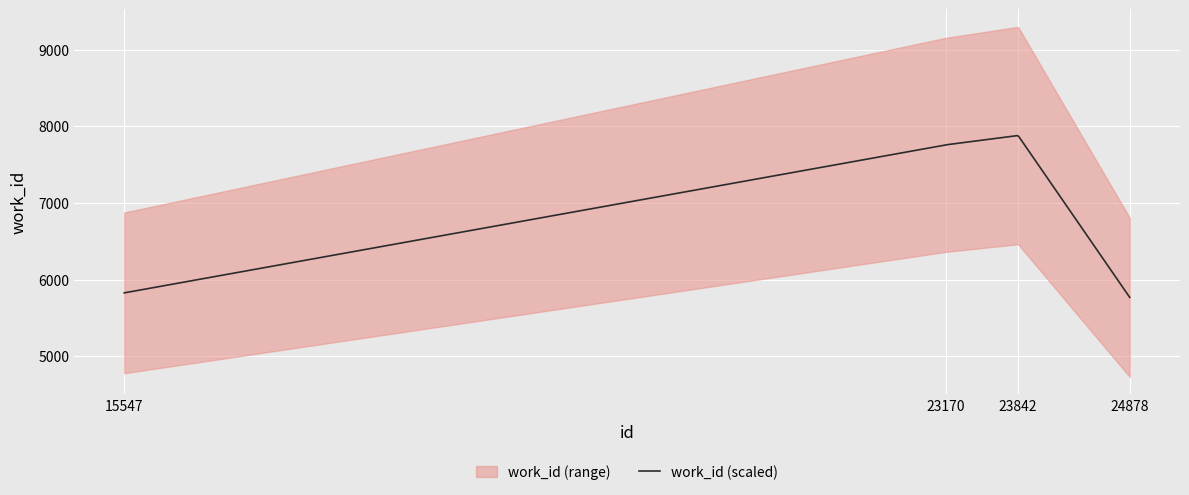

Reading left to right, list all the values displayed in this chart.

15547=5826	23170=7757	23842=7879	24878=5767